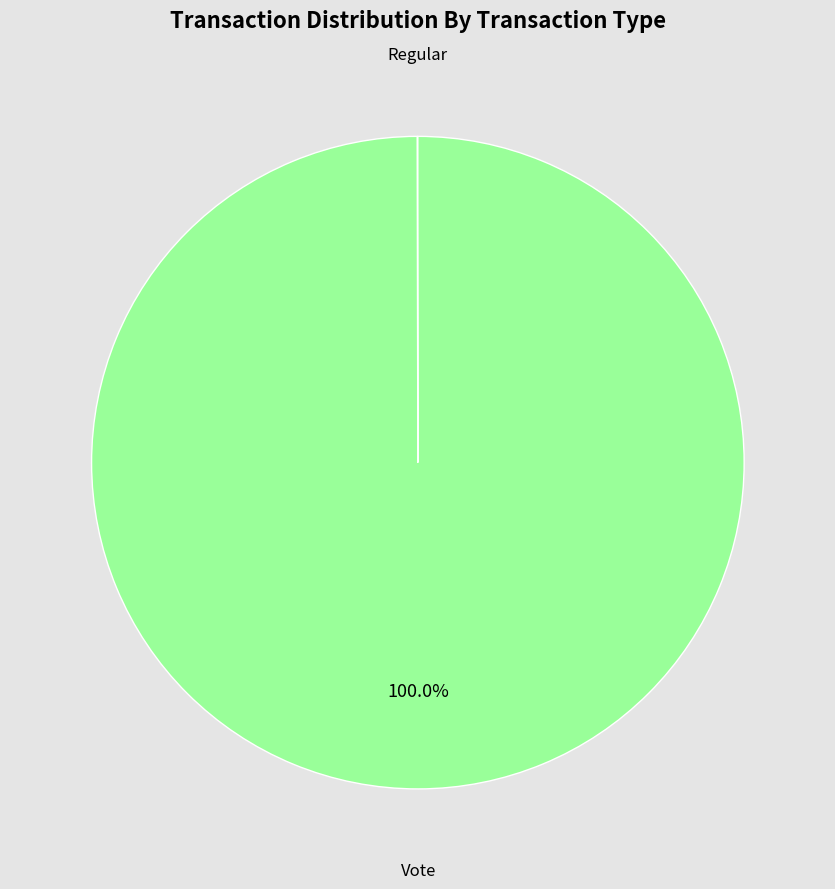

Count the number of slices in the pie.

2